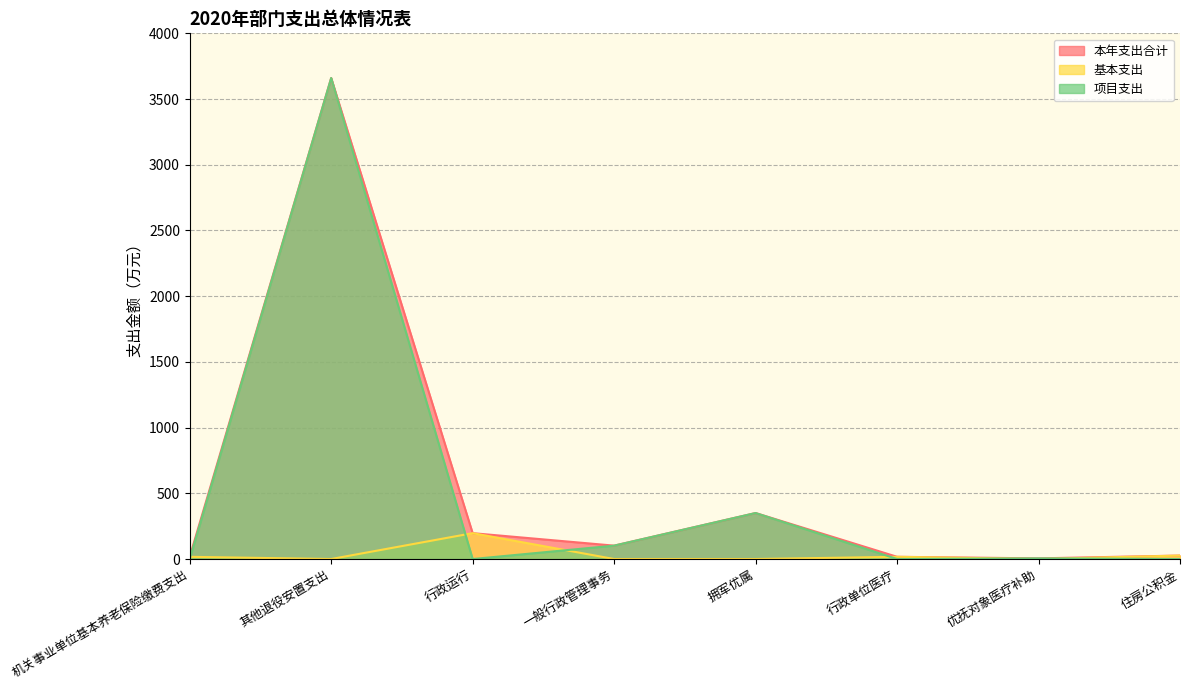

Which series has the widest spread of values?

项目支出